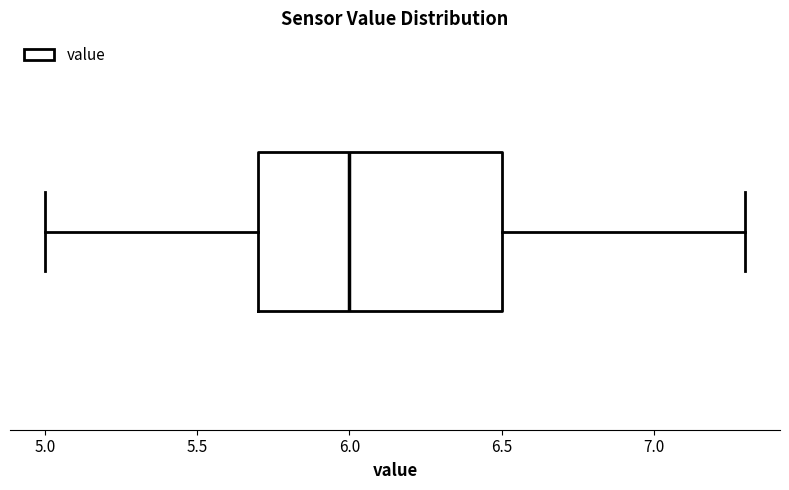

Transcribe this box plot: give where the median line is, the range the box spans, and where the two whiskers end, as read against the x-axis. The values are not printed on the chart, so give them approximately, as read against the axis.

median 6.0, box 5.7 to 6.5, whiskers 5.0 to 7.3